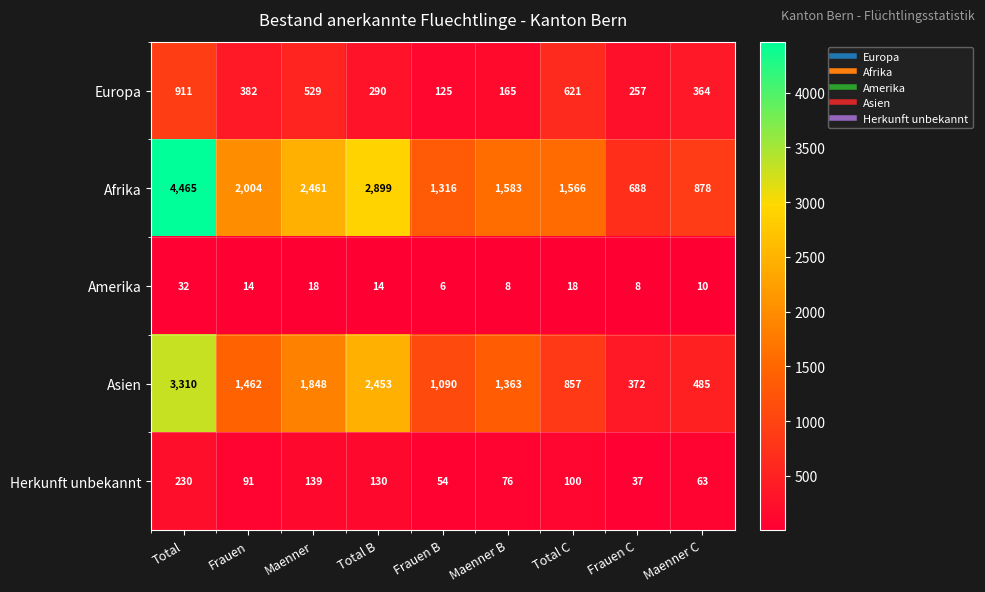

Which series has the largest total across all categories?

Afrika